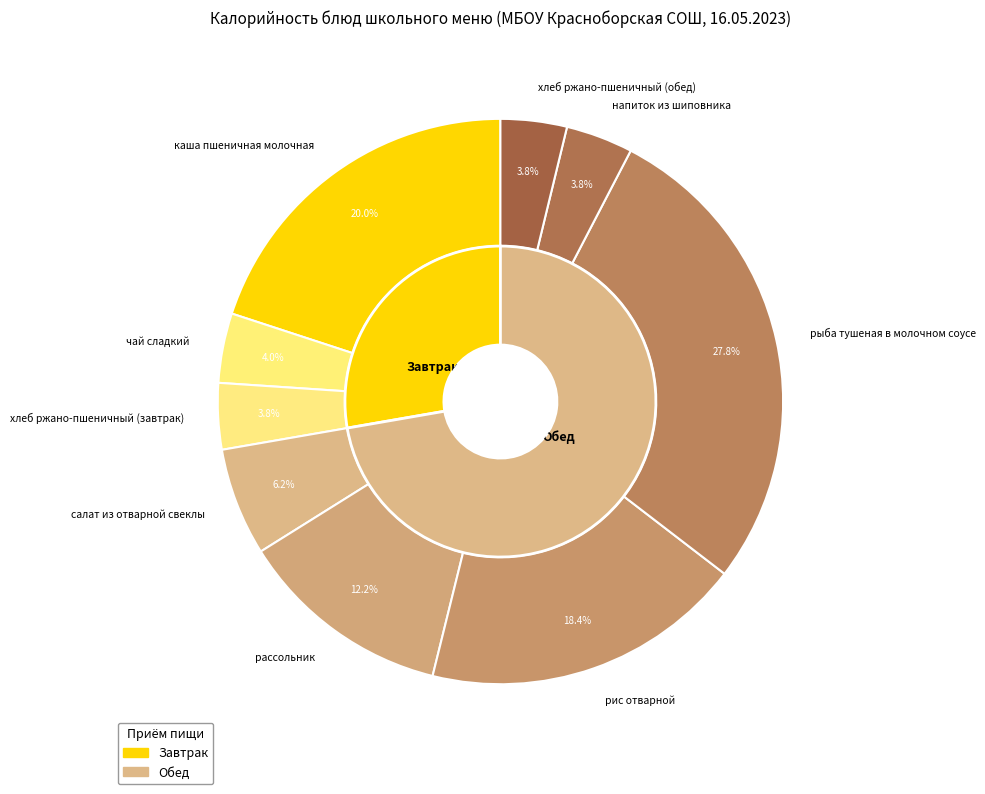

Is it true that рыба тушеная в молочном соусе is 28% of the pie?

True